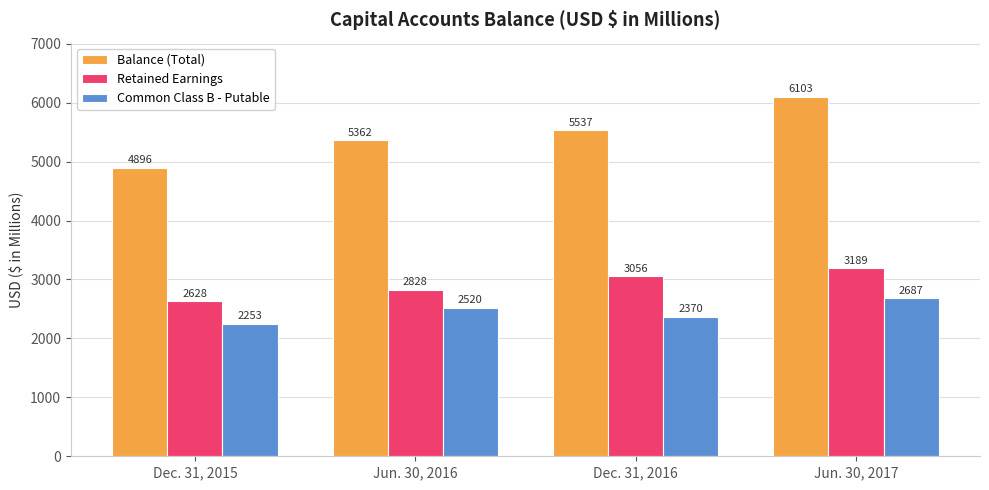

At how many categories does at least one series exceed 5050?

3